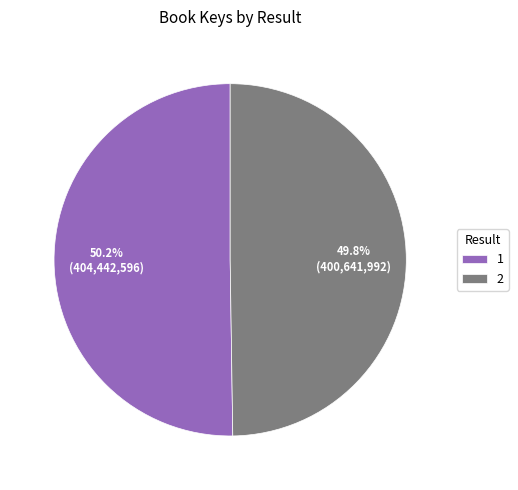

To the nearest percent, what is the average slice percentage?

50%